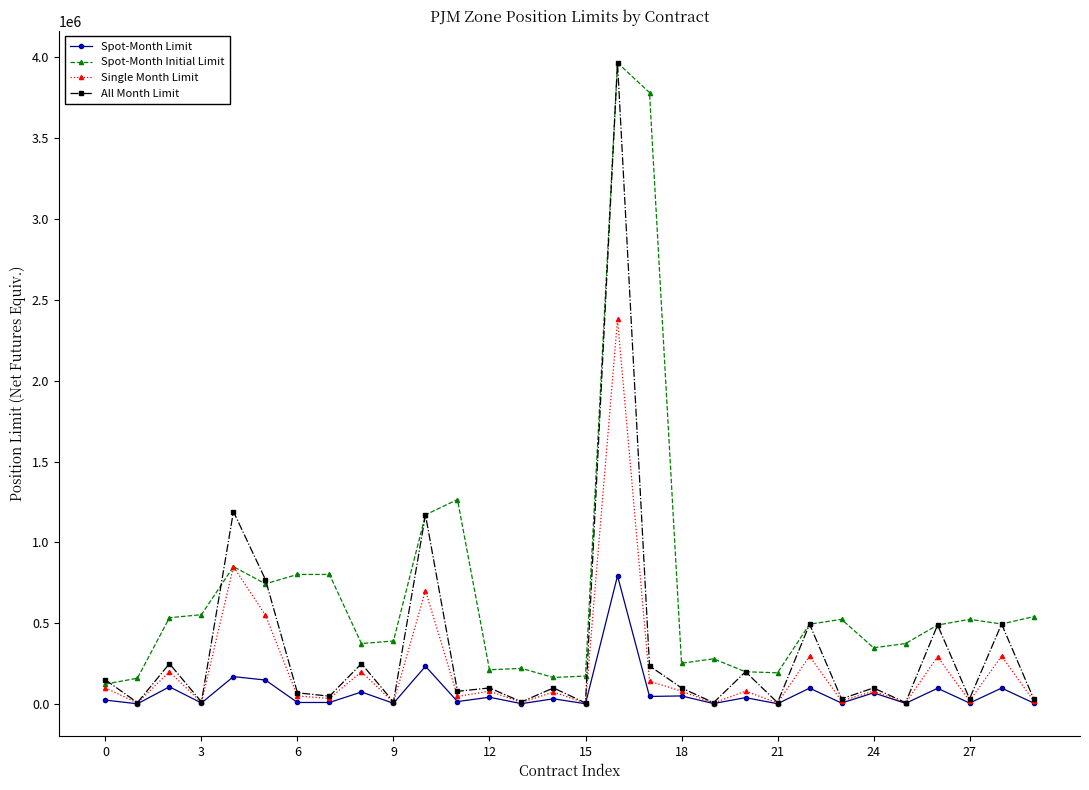

True or false: Spot-Month Limit has more than 1 interior local peaks.

True